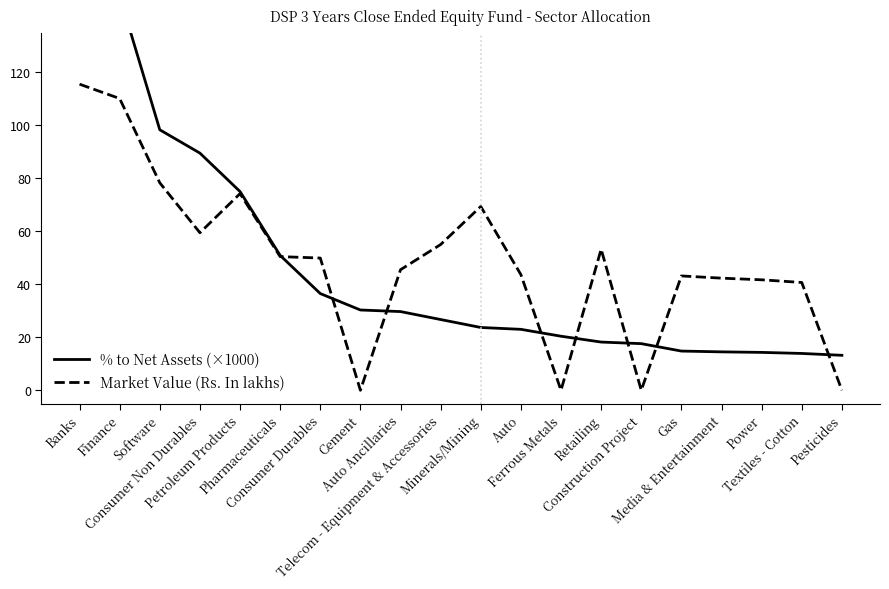

What is the greatest value displayed?

176.1